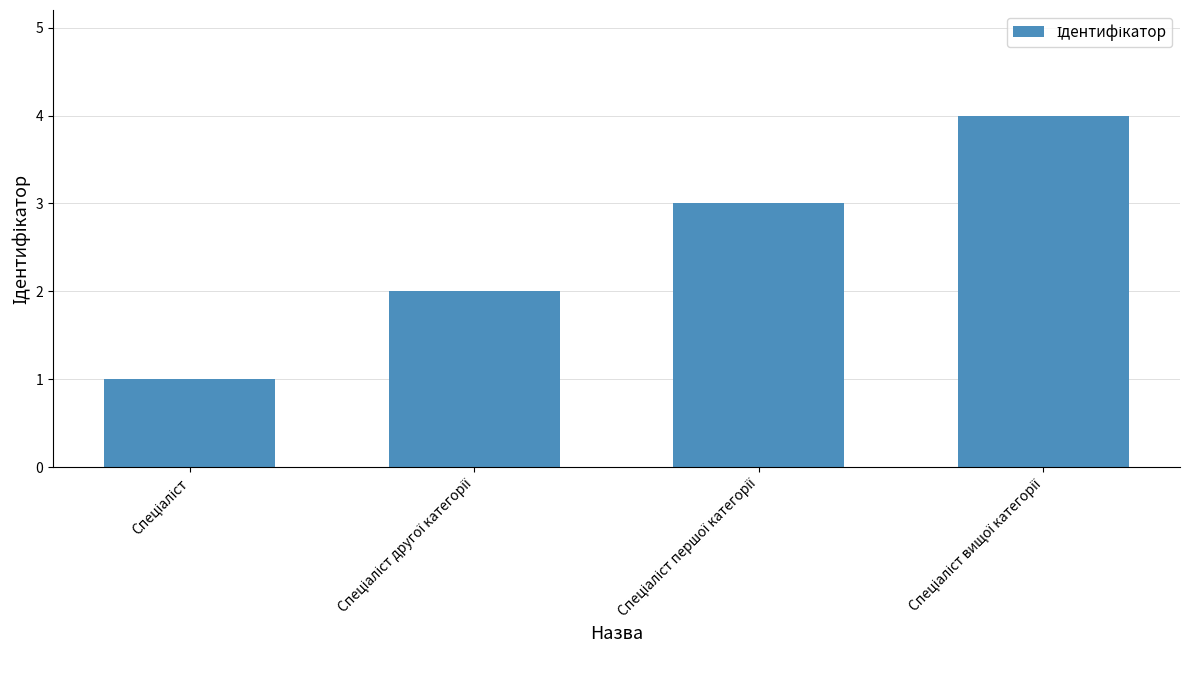

What is the difference between the maximum and minimum values?

3